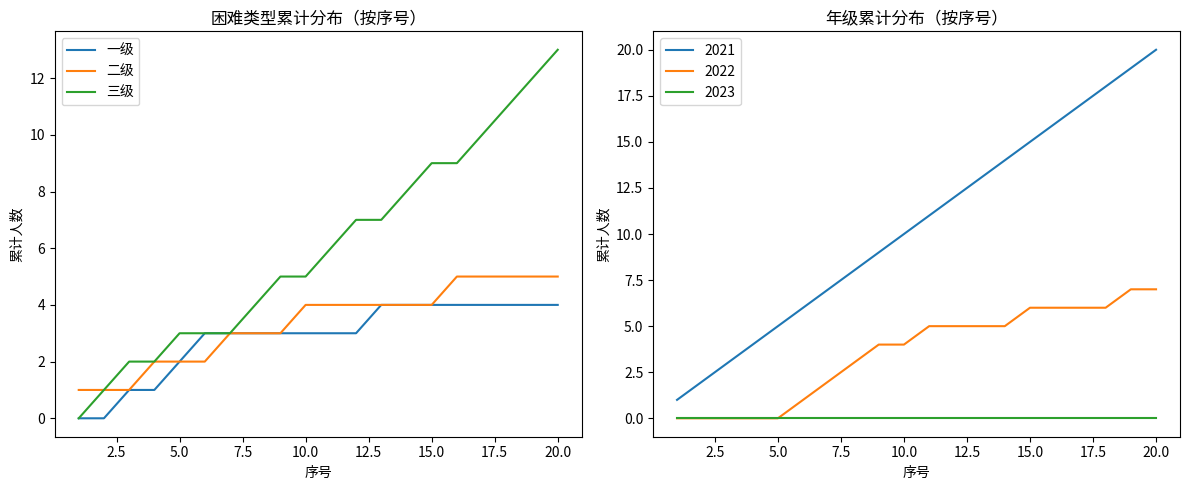

Which series has the largest range (max minus min)?

三级